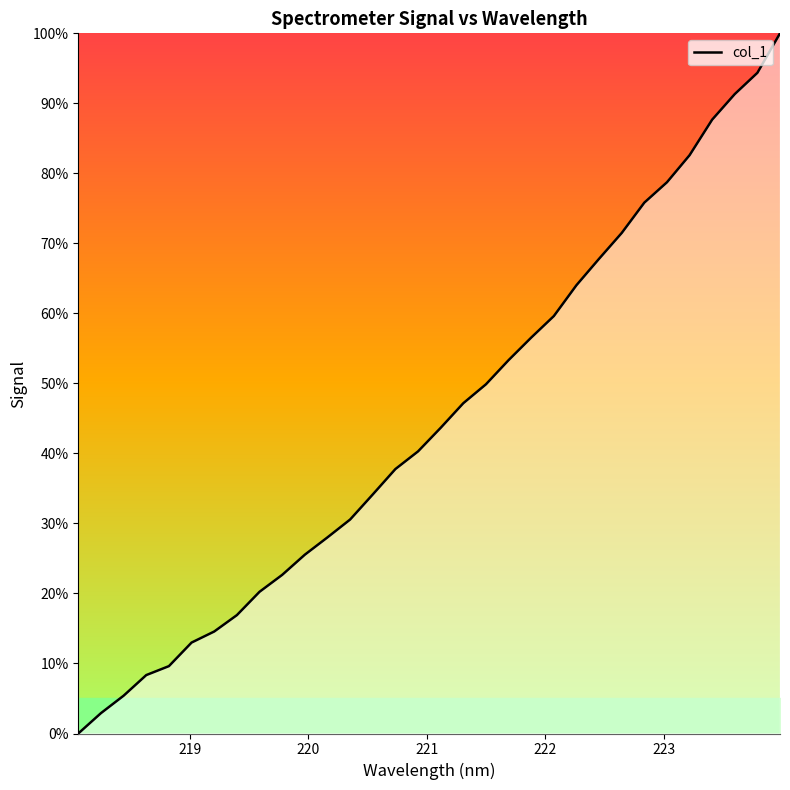

Reading left to right, what are all the values shown in this chart?

0.0	2.9	5.4	8.3	9.6	13.0	14.6	16.9	20.2	22.7	25.5	28.0	30.6	34.1	37.8	40.3	43.7	47.2	49.9	53.3	56.5	59.6	64.0	67.8	71.5	75.8	78.7	82.6	87.7	91.3	94.4	100.0